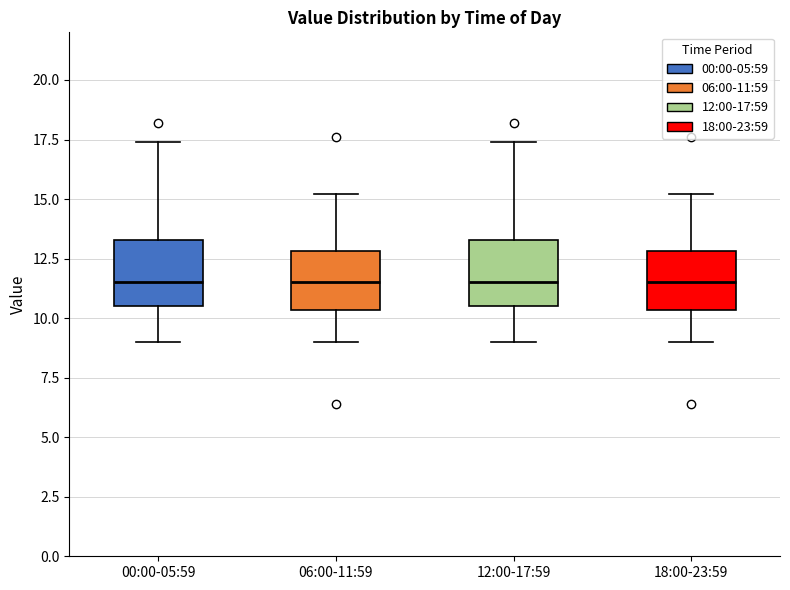

Reading left to right, transcribe this box plot: for each box, give where its median line is, the range the box spans, and where its two whiskers end, as read against the y-axis. The values are not printed on the chart, so give them approximately, as read against the axis.

00:00-05:59: median 11.5, box 10.5 to 13.5, whiskers 9.0 to 17.5
06:00-11:59: median 11.5, box 10.5 to 13.0, whiskers 9.0 to 15.0
12:00-17:59: median 11.5, box 10.5 to 13.5, whiskers 9.0 to 17.5
18:00-23:59: median 11.5, box 10.5 to 13.0, whiskers 9.0 to 15.0